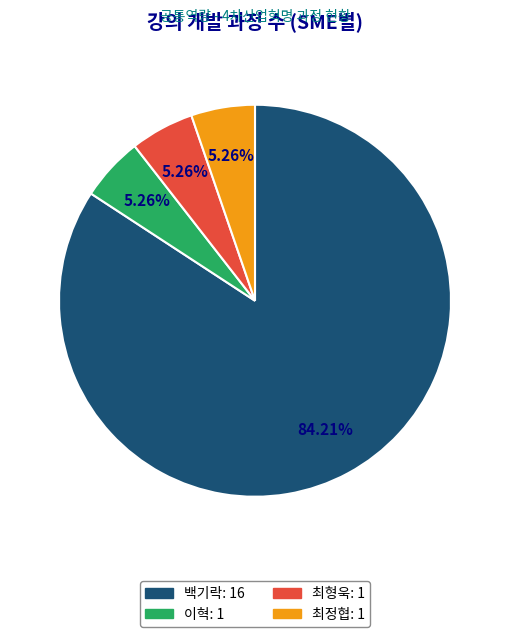

Does 최정협 represent more than half of the total?

No